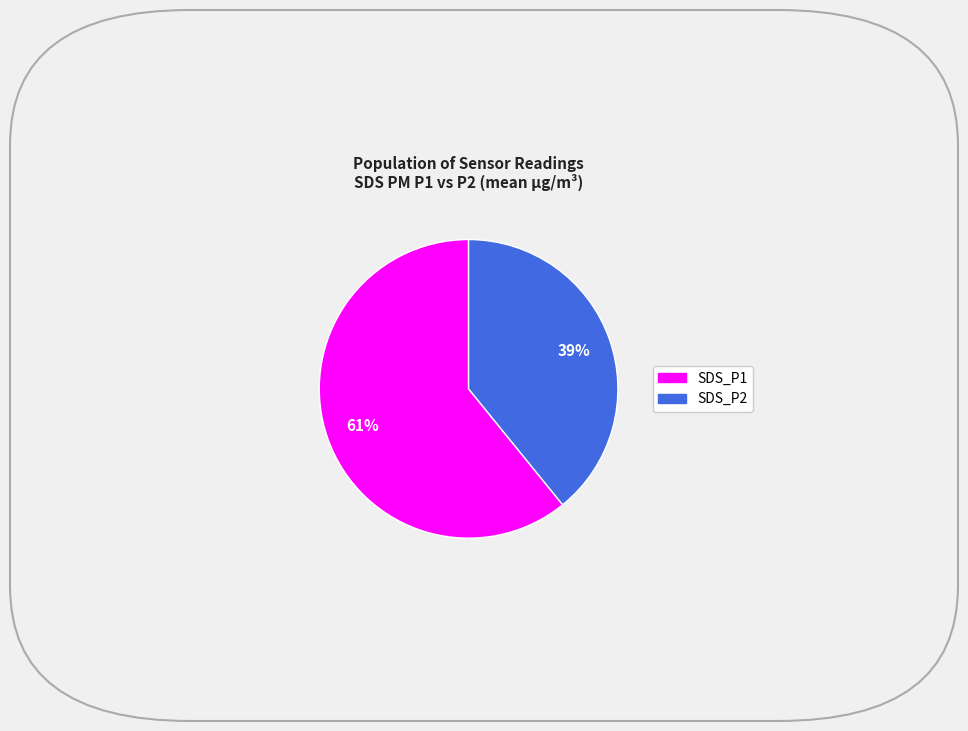

Approximately how many times larger is the value at SDS_P2 compared to SDS_P1?

0.6